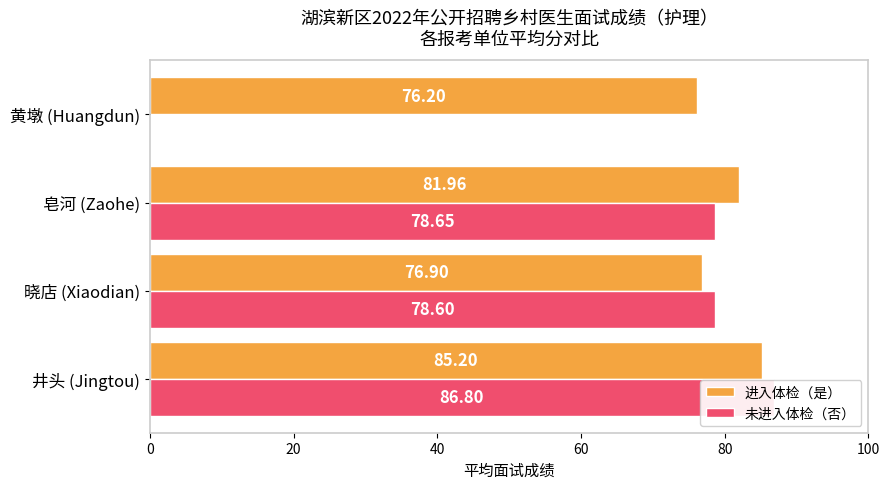

Does the chart contain any negative values?

No